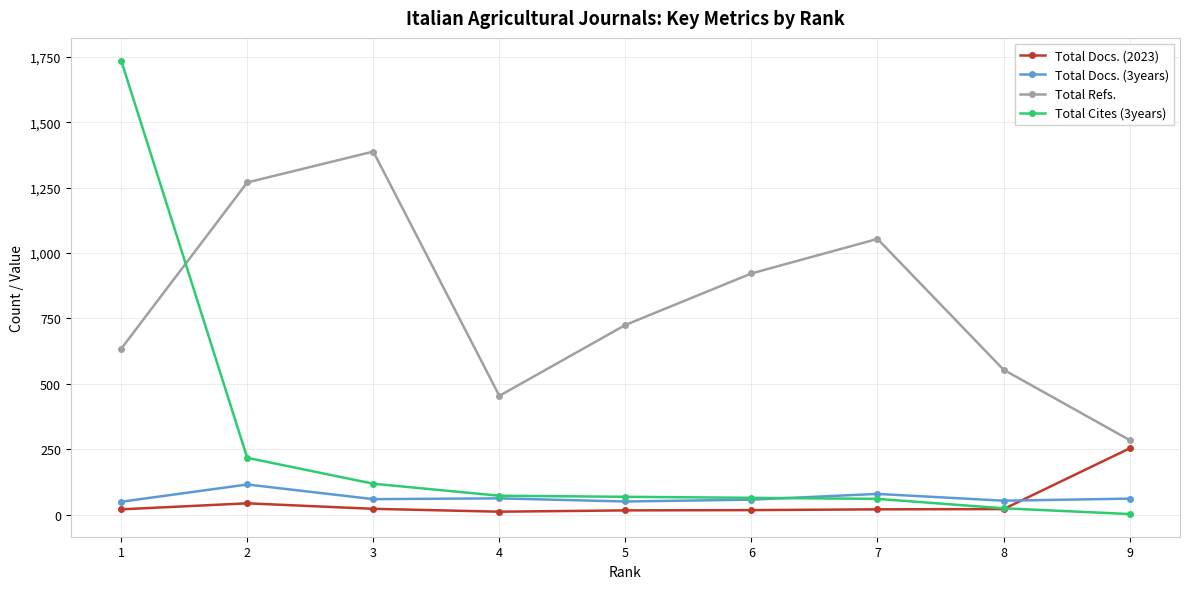

Is it true that Total Docs. (2023) equals 43 at 2?

True